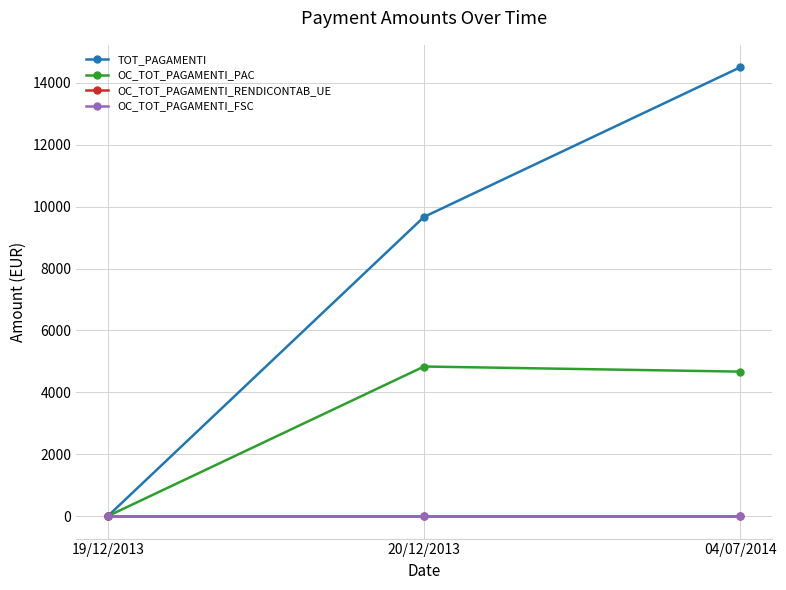

Does the chart have visible grid lines?

Yes